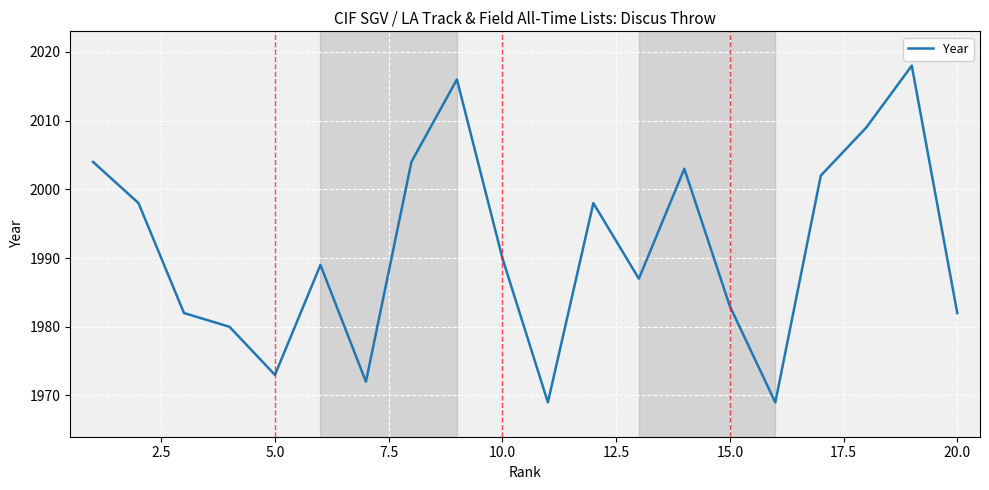

What is the maximum value shown in the chart?

2018